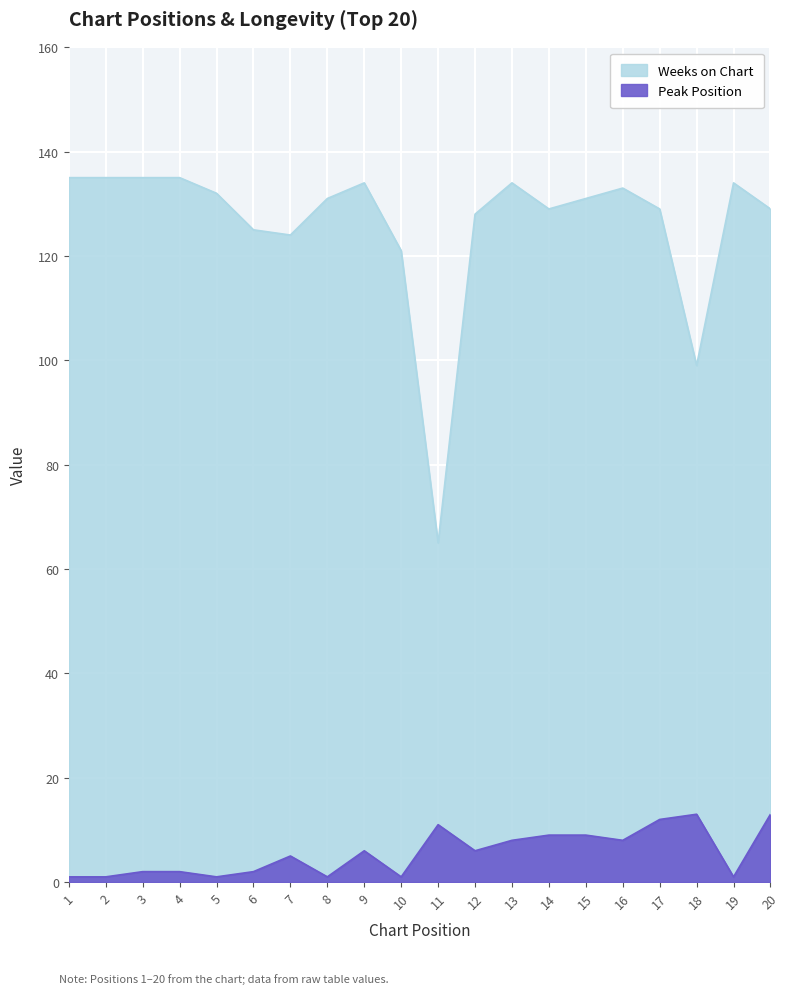

The Weeks on Chart series shows 134 at 19. True or false?

True